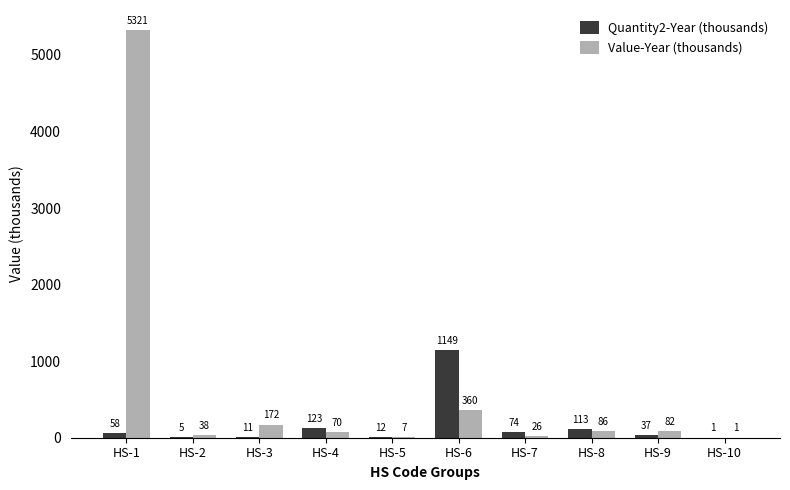

What is the total value across all series at HS-3?

183.6